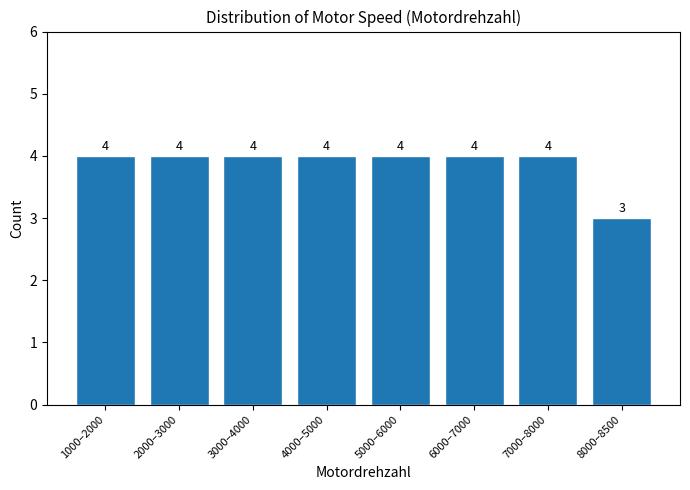

Reading left to right, list all the values displayed in this chart.

4	4	4	4	4	4	4	3